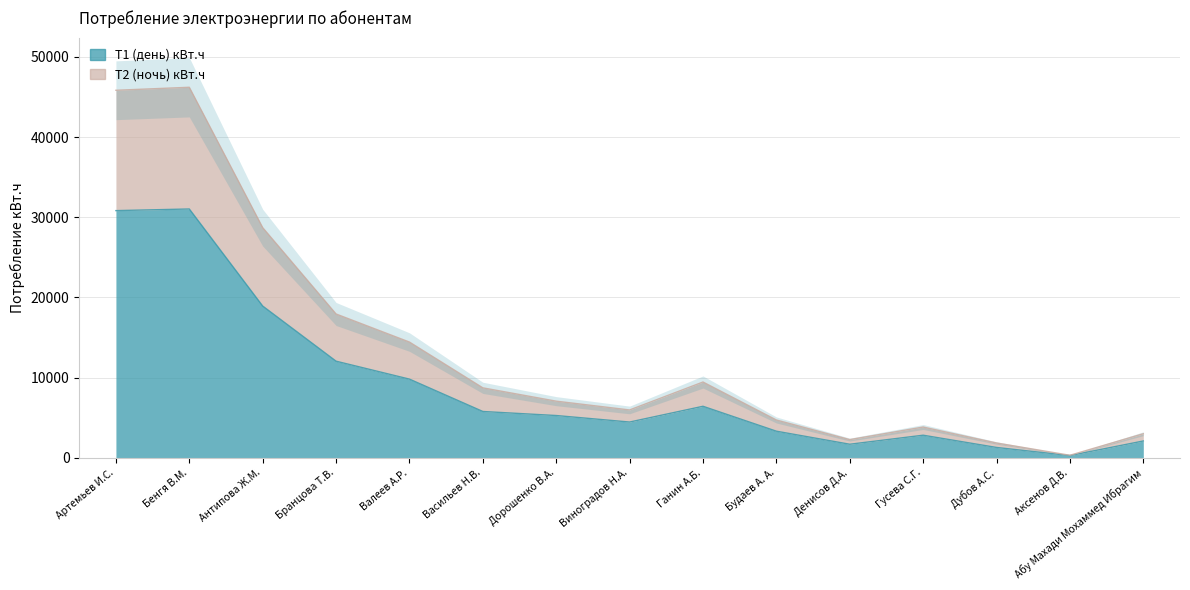

Reading left to right, what are all the values shown in this chart?

Т1 (день) кВт.ч: 30826.0	31029.1	18928.0	12054.1	9819.1	5785.1	5281.1	4469.0	6433.0	3327.0	1702.0	2827.1	1301.0	291.0	2107.0
Т2 (ночь) кВт.ч: 45828.1	46202.1	28703.1	17938.2	14438.1	8732.1	7071.1	5975.1	9458.1	4724.0	2278.1	3846.1	1856.1	326.1	3009.1